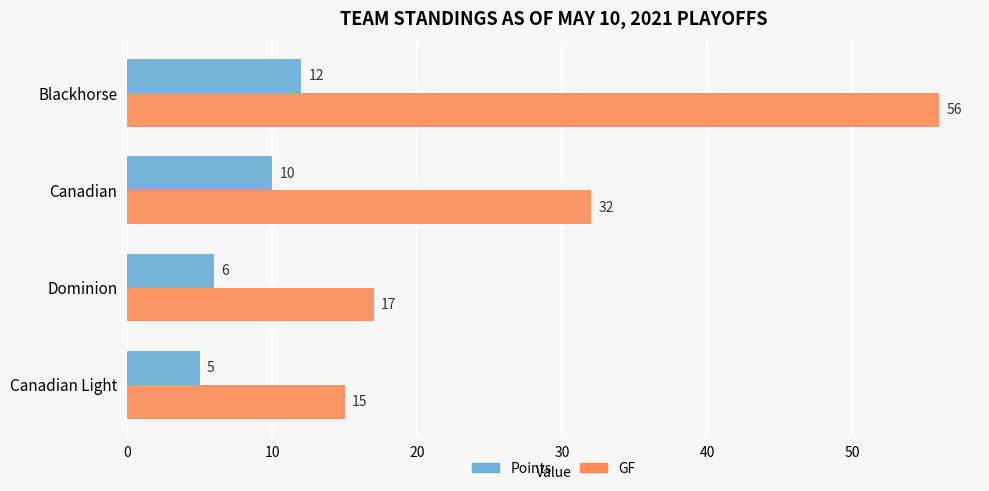

What is the difference between the highest and lowest values at Blackhorse?

44